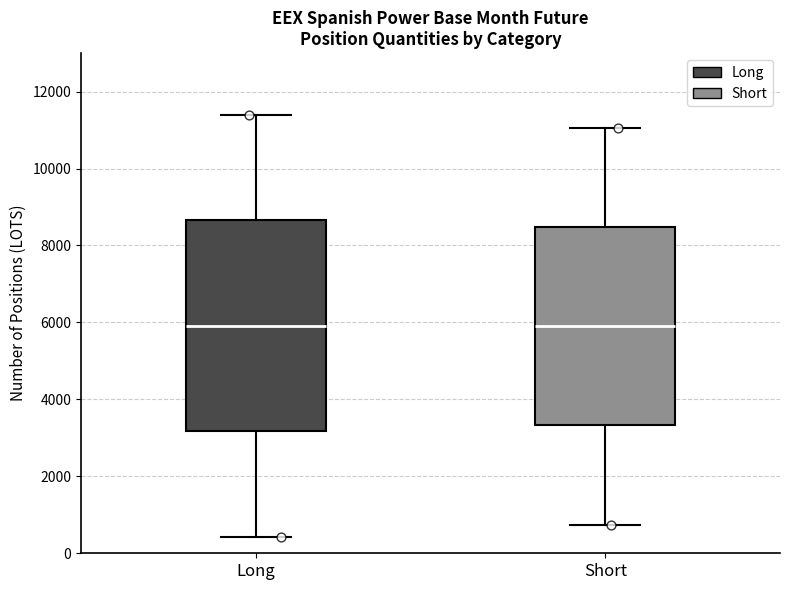

Reading left to right, read every box against the y-axis: the position of its median line, the range the box covers, and the ends of its whiskers. The values are not printed on the chart, so give them approximately, as read against the axis.

Long: median 6000, box 3200 to 8600, whiskers 400 to 11400
Short: median 6000, box 3400 to 8400, whiskers 800 to 11000